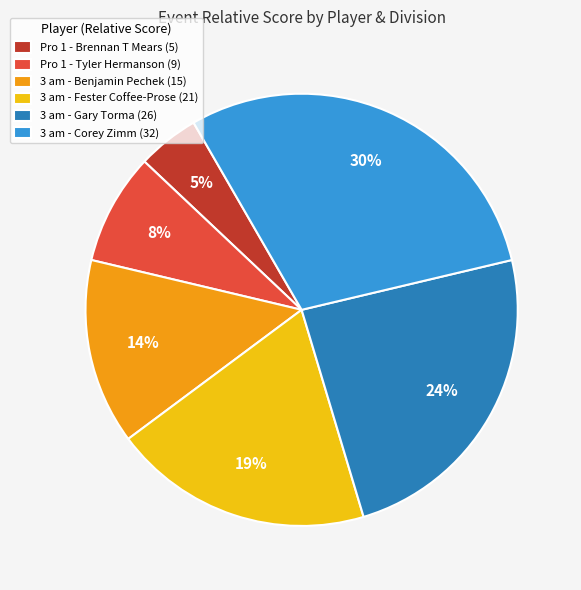

Does Pro 1 - Tyler Hermanson represent more than half of the total?

No